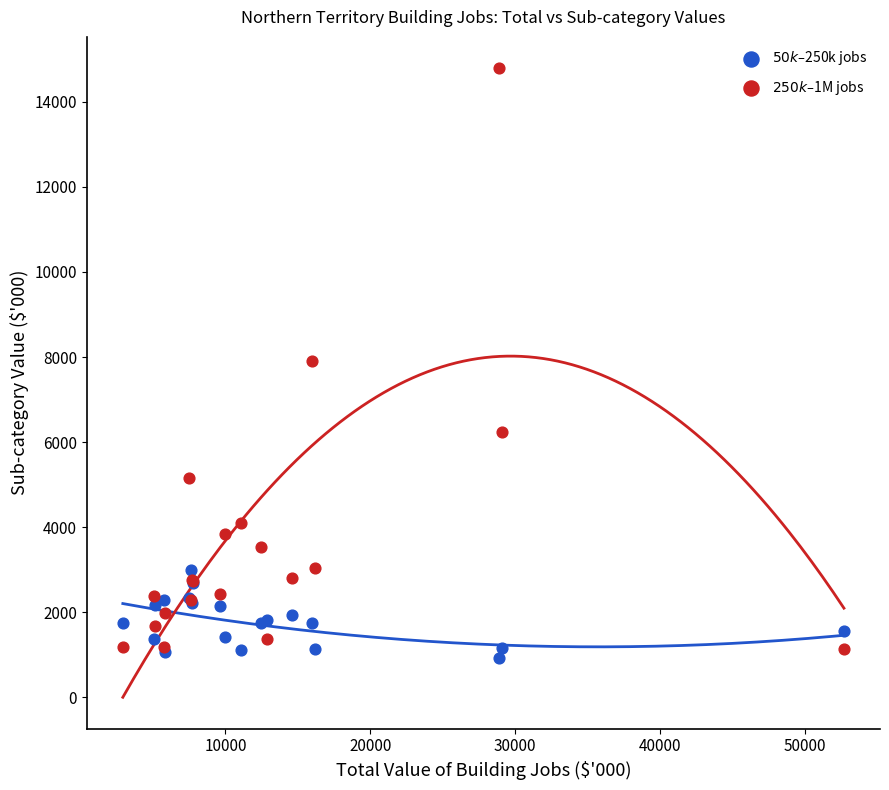

Which series has the widest spread of Y values?

$250k–$1M jobs